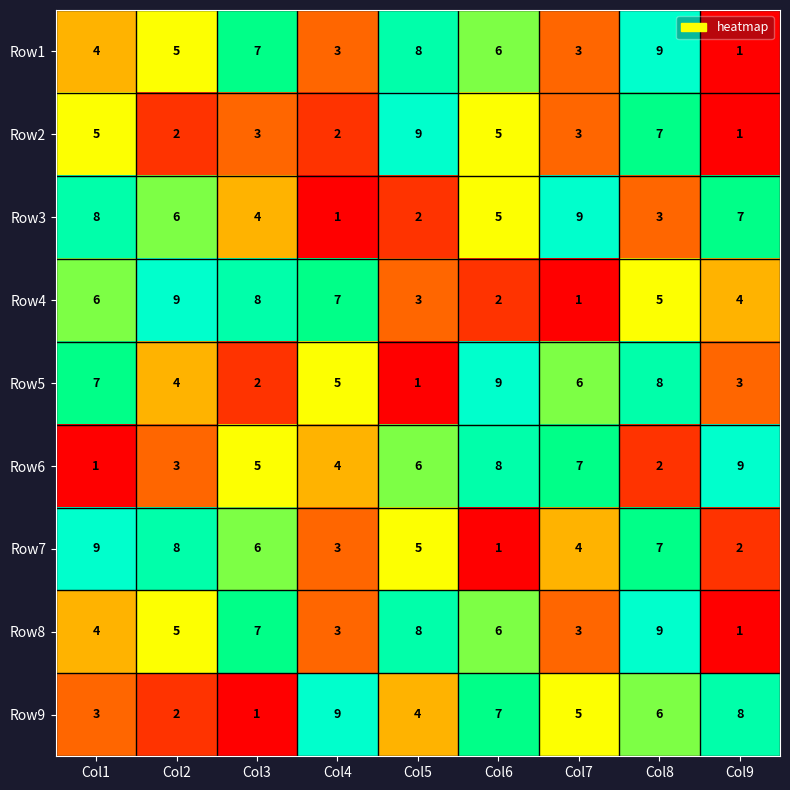

What is the sum of the Row5 values at Col6 and Col5?

10